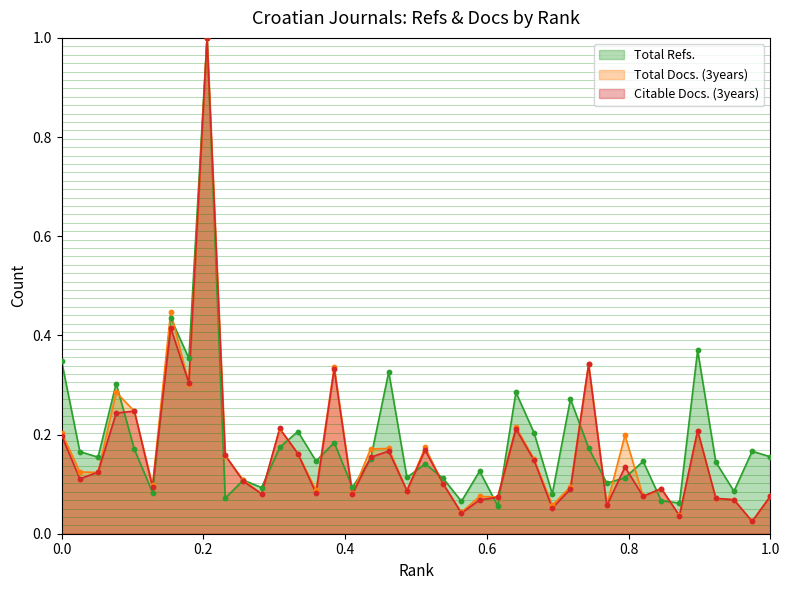

What are all the series names shown in the legend?

Total Refs., Total Docs. (3years), Citable Docs. (3years)